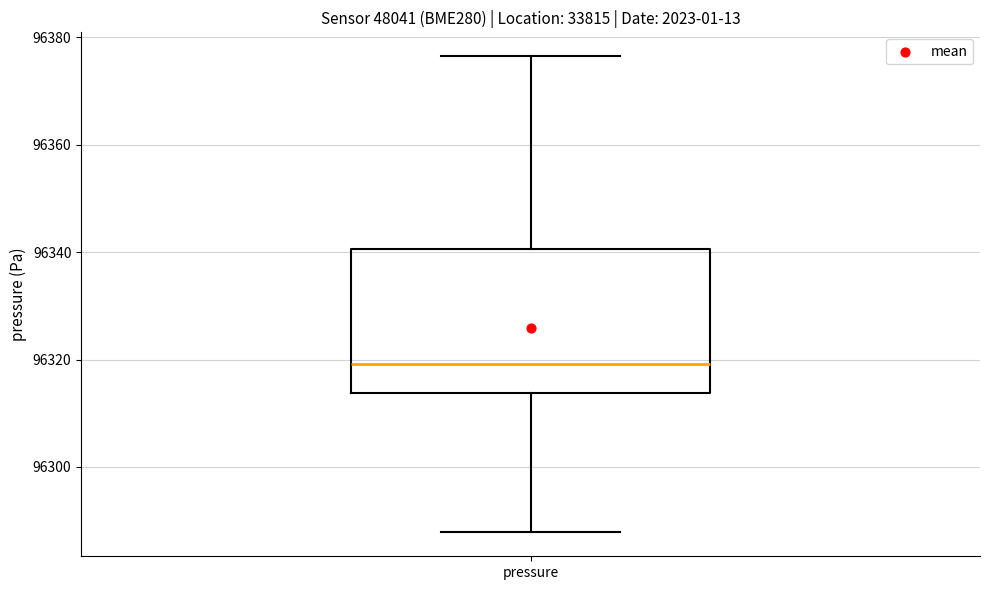

Transcribe this box plot: give where the median line is, the range the box spans, and where the two whiskers end, as read against the y-axis. The values are not printed on the chart, so give them approximately, as read against the axis.

median 96320, box 96314 to 96340, whiskers 96288 to 96376